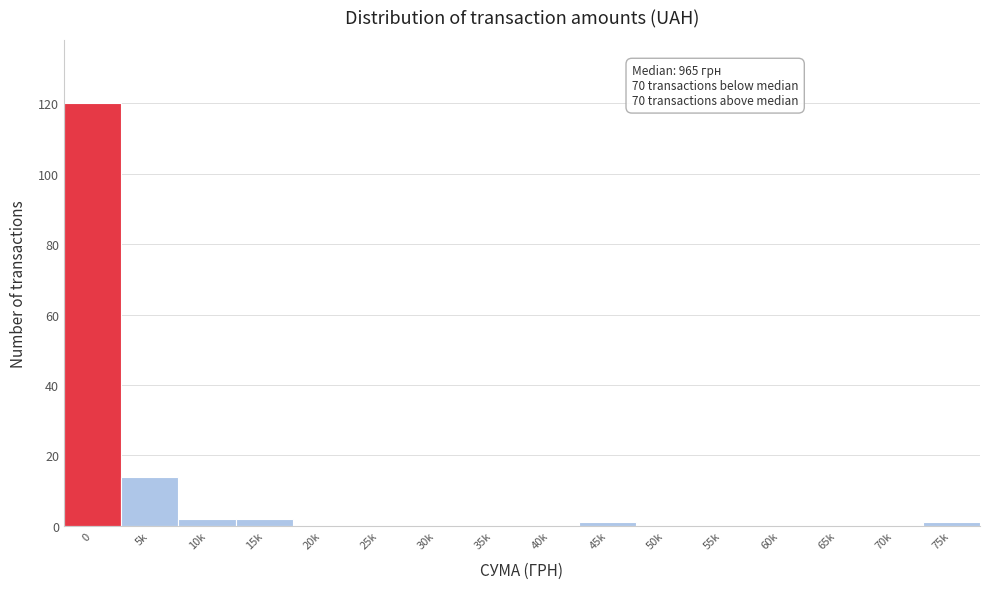

Reading right to left, extract all data points from this chart.

75k=1	70k=0	65k=0	60k=0	55k=0	50k=0	45k=1	40k=0	35k=0	30k=0	25k=0	20k=0	15k=2	10k=2	5k=14	0=120